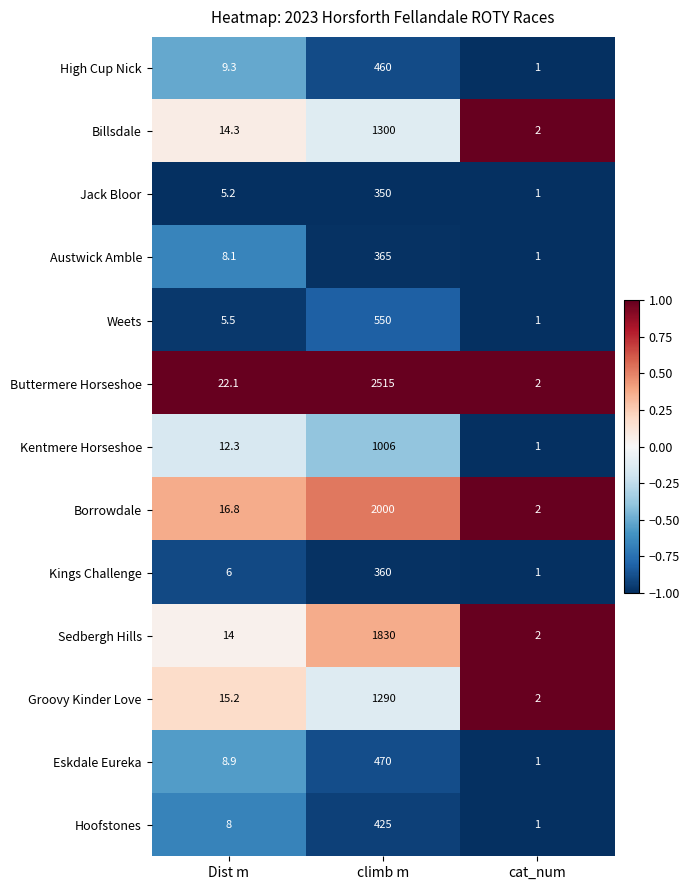

What is the total value across all series at Dist m?

145.7